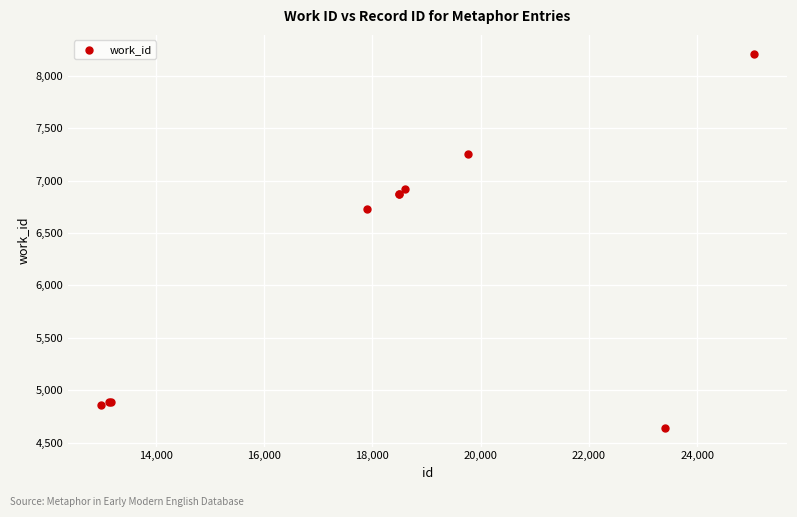

What Y value in the scatter plot is closest to 6426?

6727